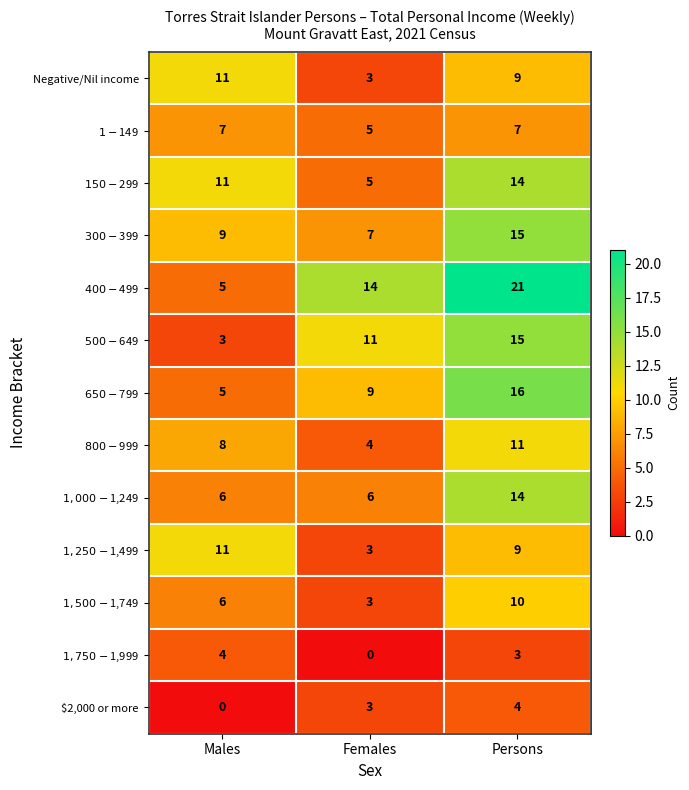

At which category does the chart reach its peak across all series?

Persons